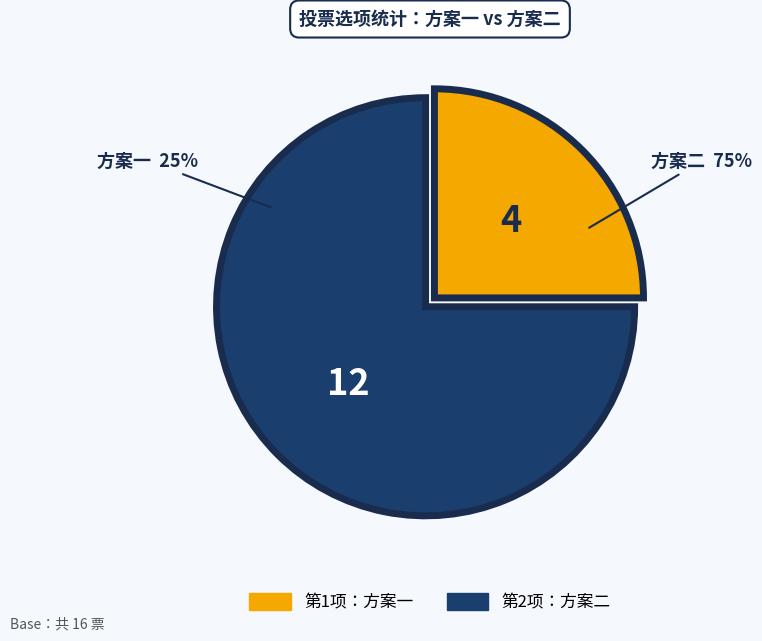

What is the change in value from 第1项：方案一 to 第2项：方案二?

+8